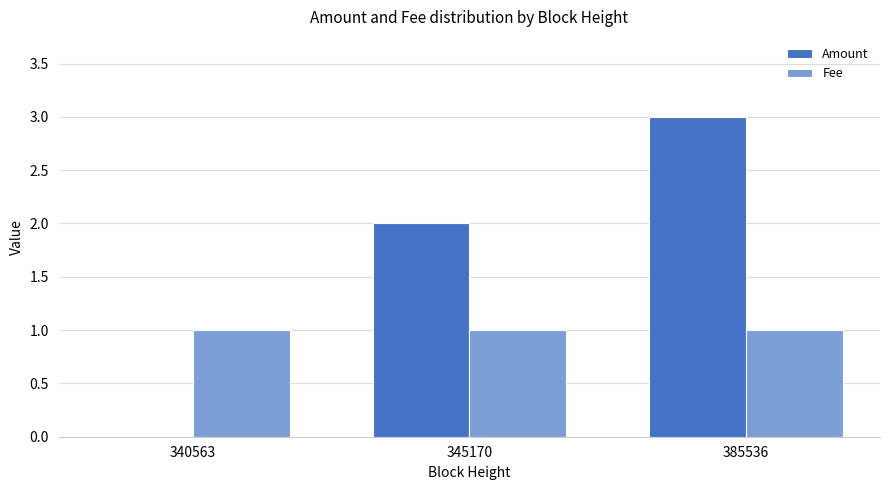

Does the chart contain stacked bars?

No